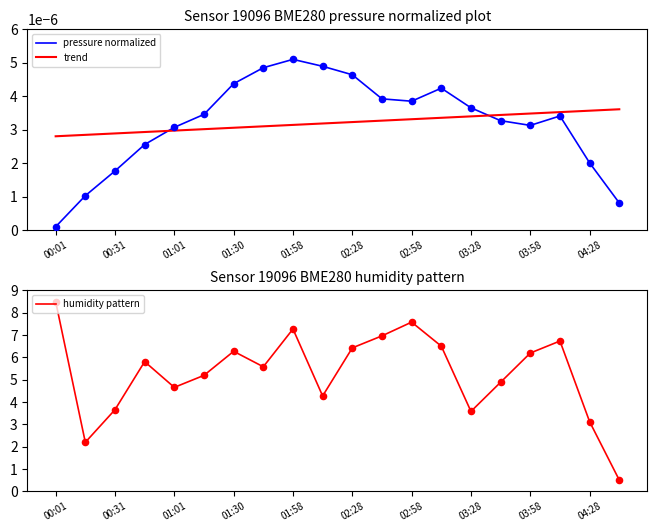

Which series has the widest spread of Y values?

humidity pattern